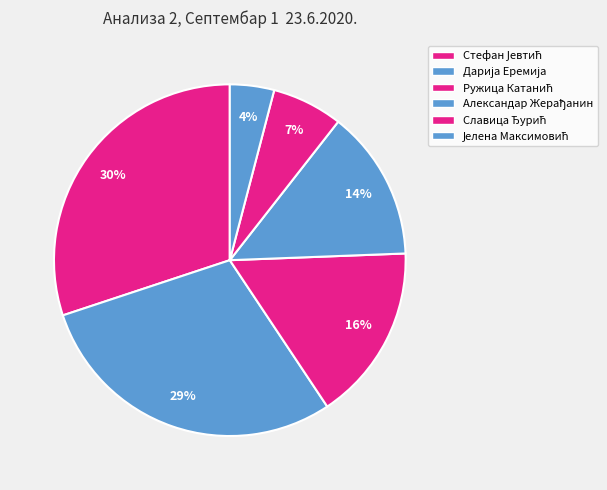

What percentage is the Славица Ђурић slice, to the nearest percent?

7%